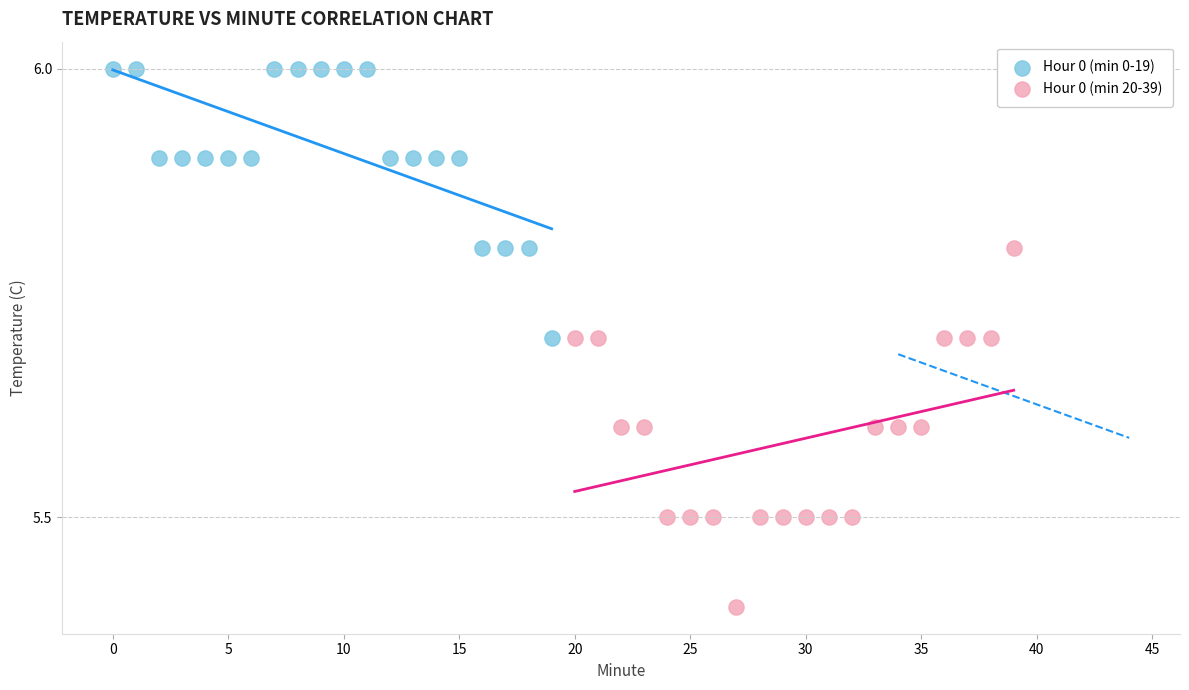

Which series contains the lowest Y value?

Hour 0 (min 20-39)